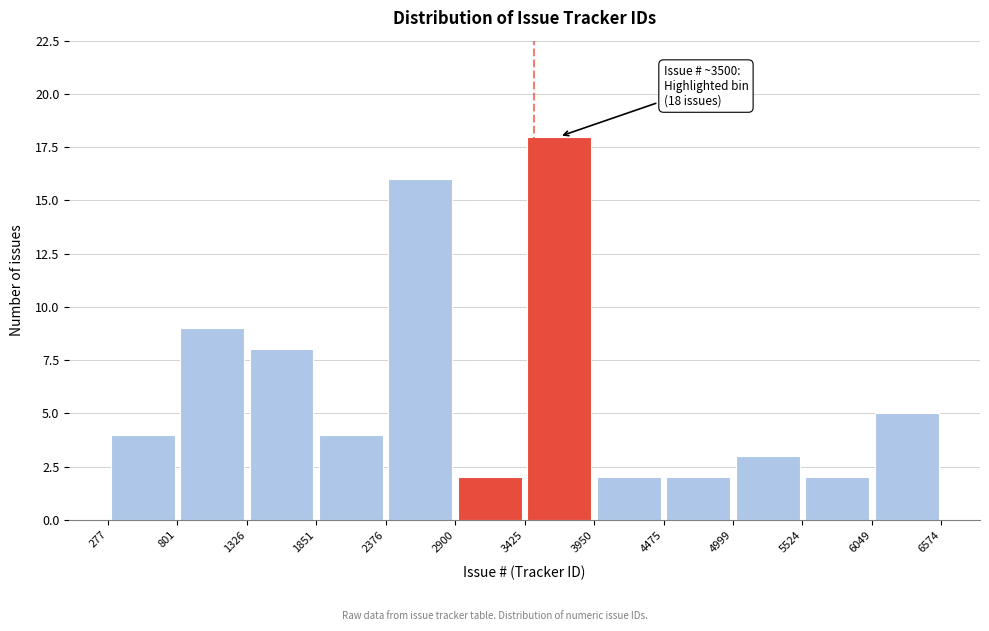

Which range on the x-axis has the tallest bar?

3425 to 3950